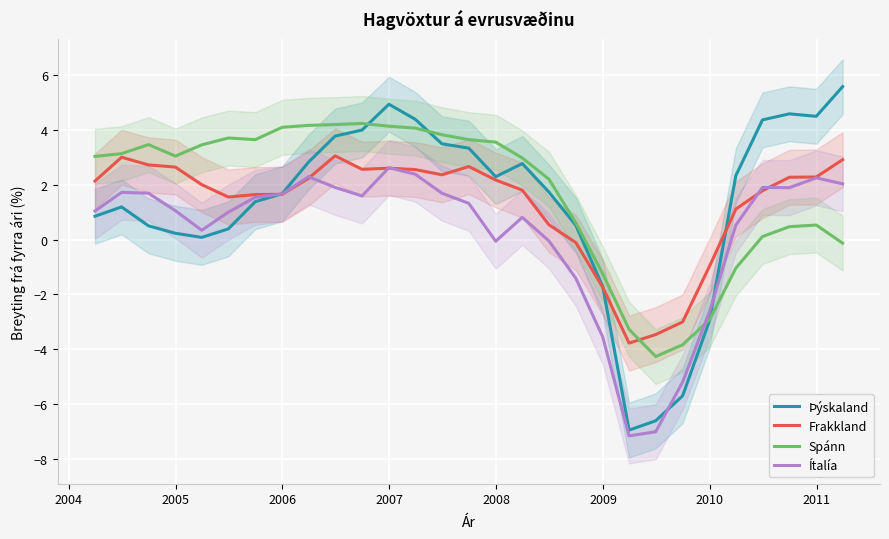

What are all the series names shown in the legend?

Þýskaland, Frakkland, Spánn, Ítalía